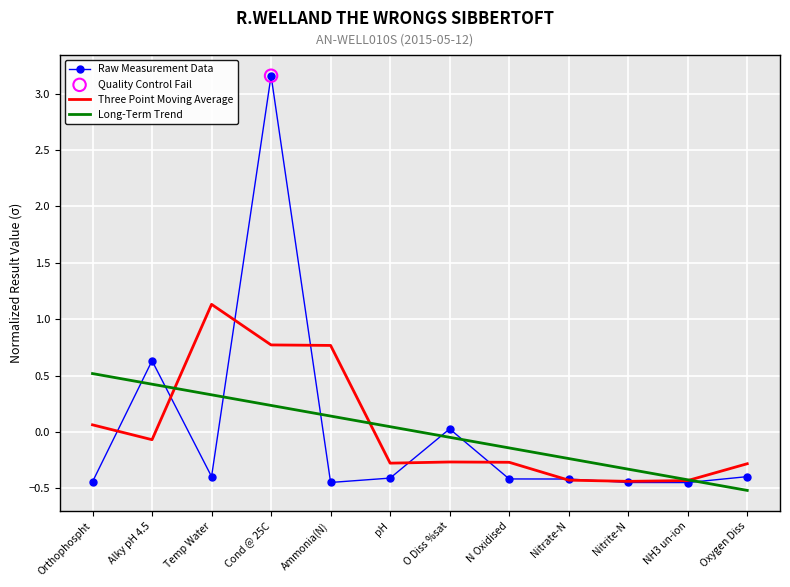

What is the total value across all series at NH3 un-ion?

-1.3